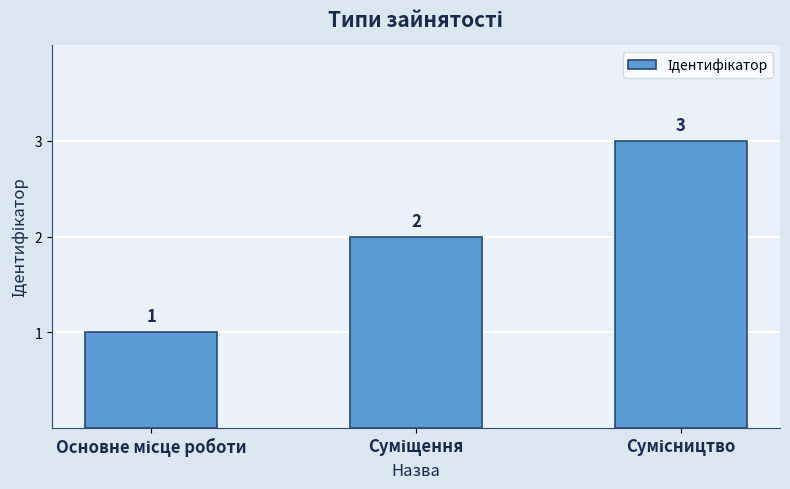

How many values are between 1 and 3?

3